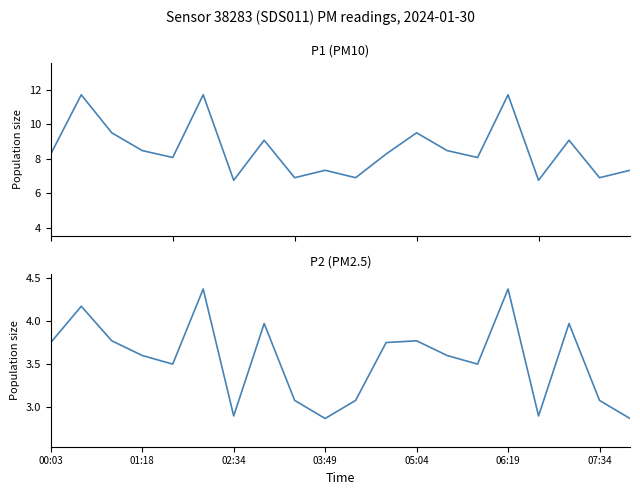

What is the greatest value displayed?

11.7